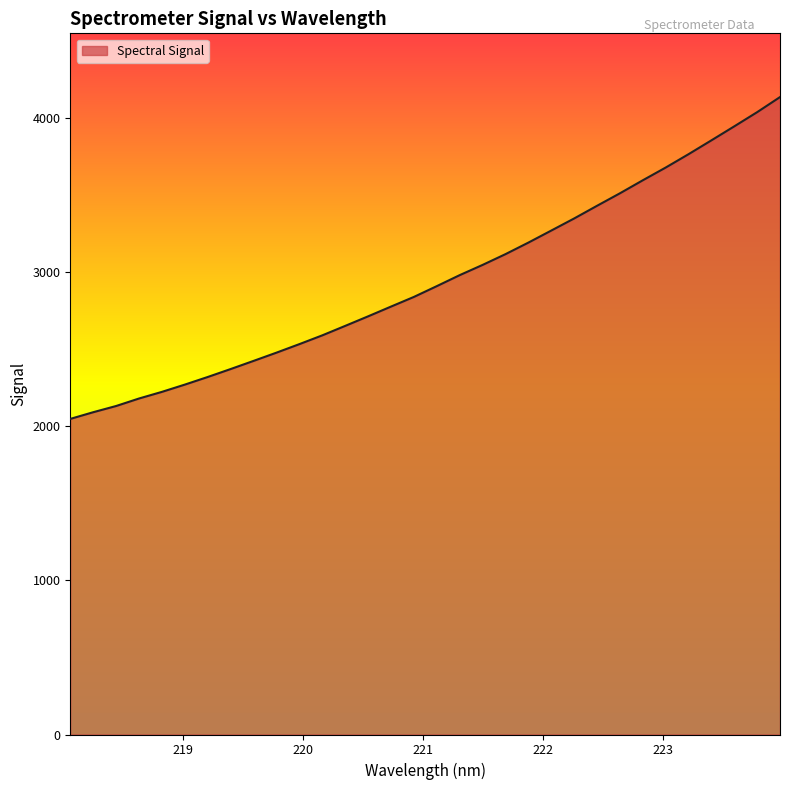

What is the minimum value shown in the chart?

2046.3